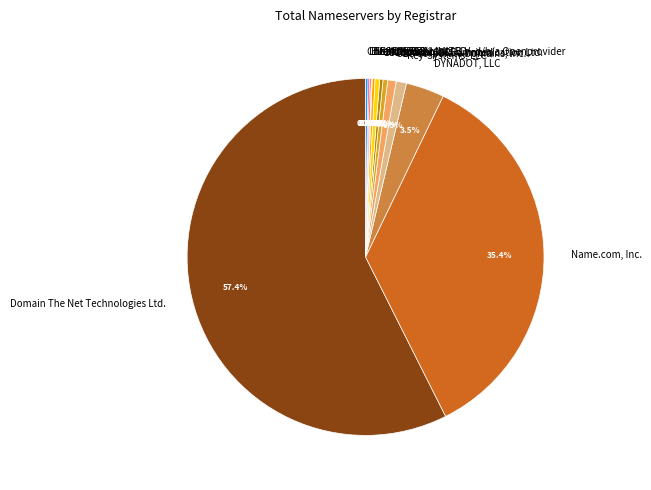

Which category has the biggest portion of the pie?

Domain The Net Technologies Ltd.